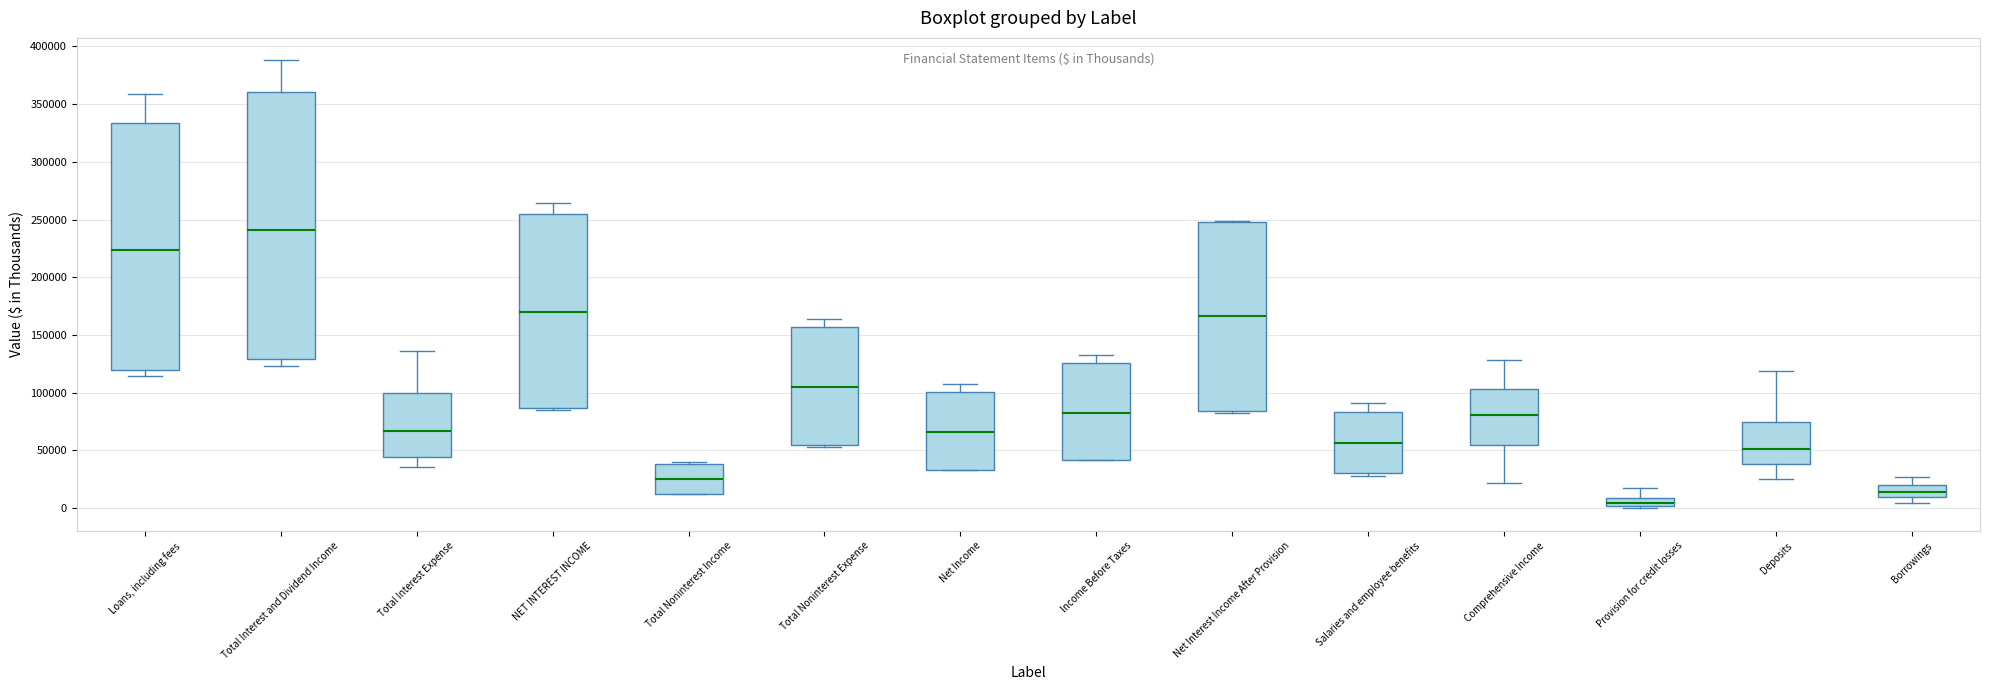

Where is the upper edge of the box for Total Interest and Dividend Income on the y-axis? The values are not printed on the chart, so give them approximately, as read against the axis.

360000